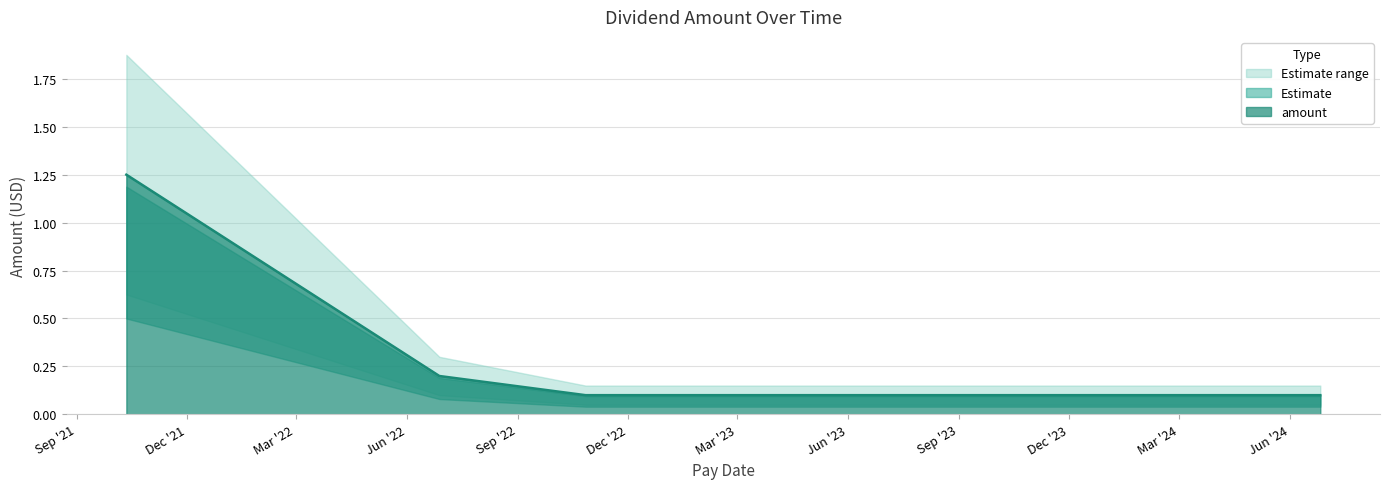

What is the average value?

0.2